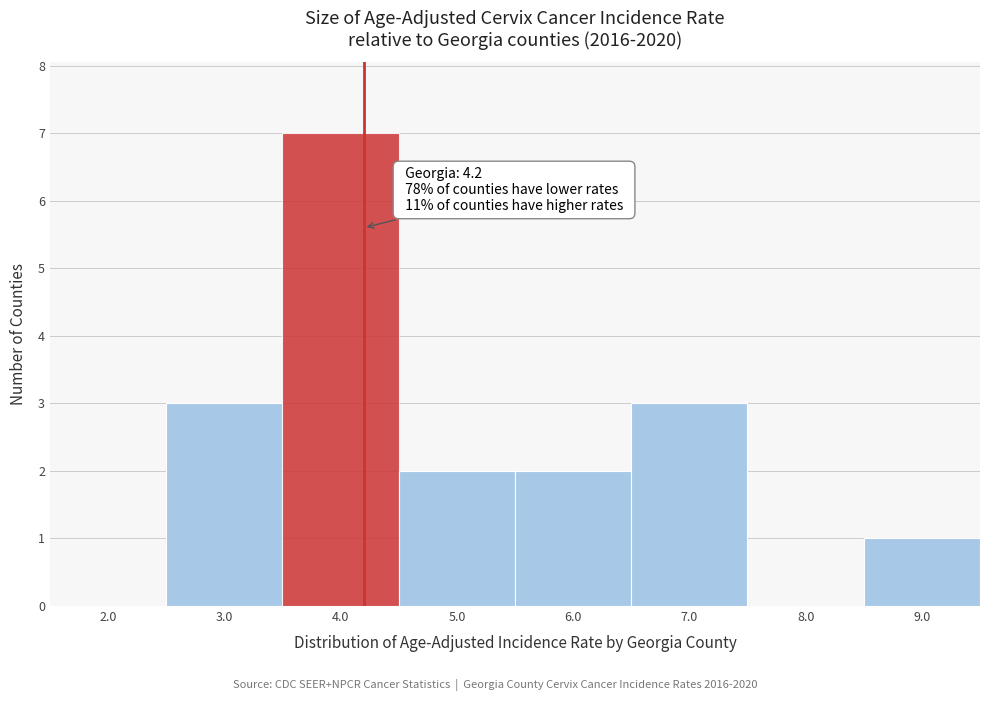

Over which range of the x-axis is the bar tallest?

3.5 to 4.5